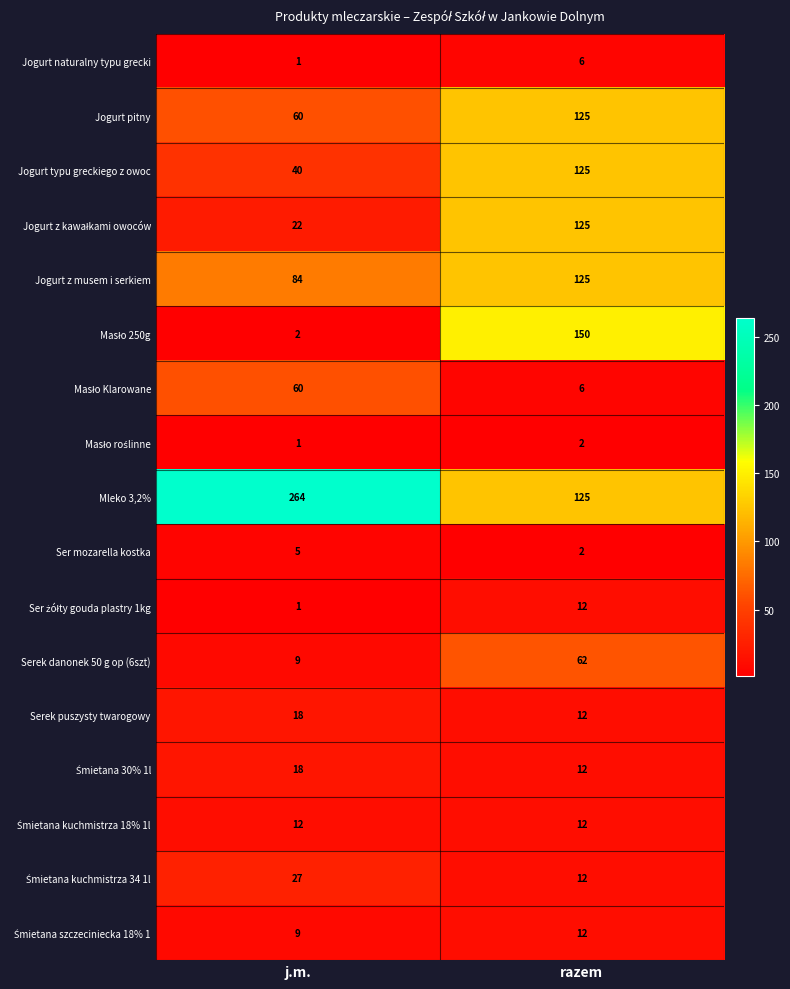

How many values in the Ser mozarella kostka series are below 5?

1